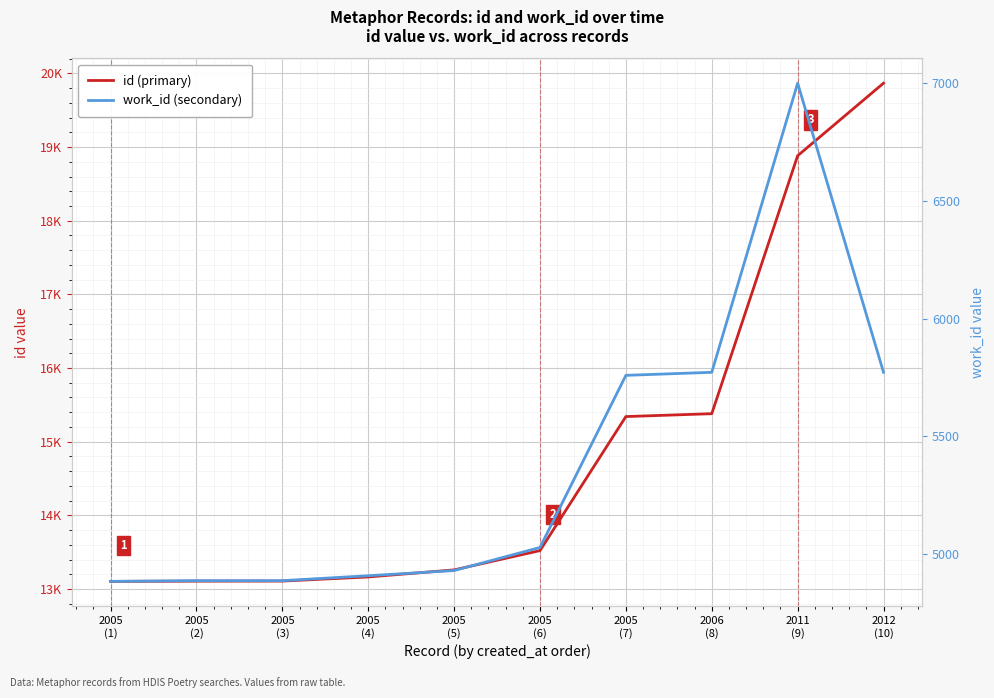

What is the spread (max minus min) of values at 2005
(2)?

8219